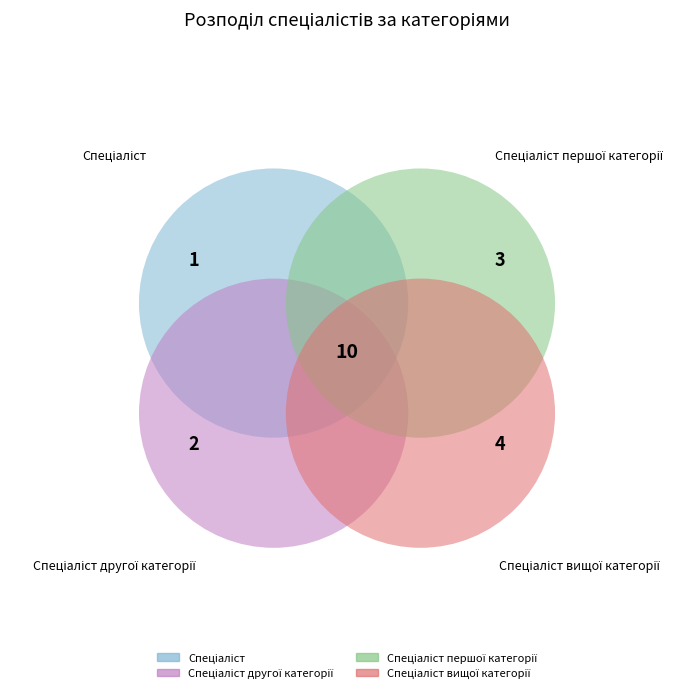

Does any single category account for the majority?

No